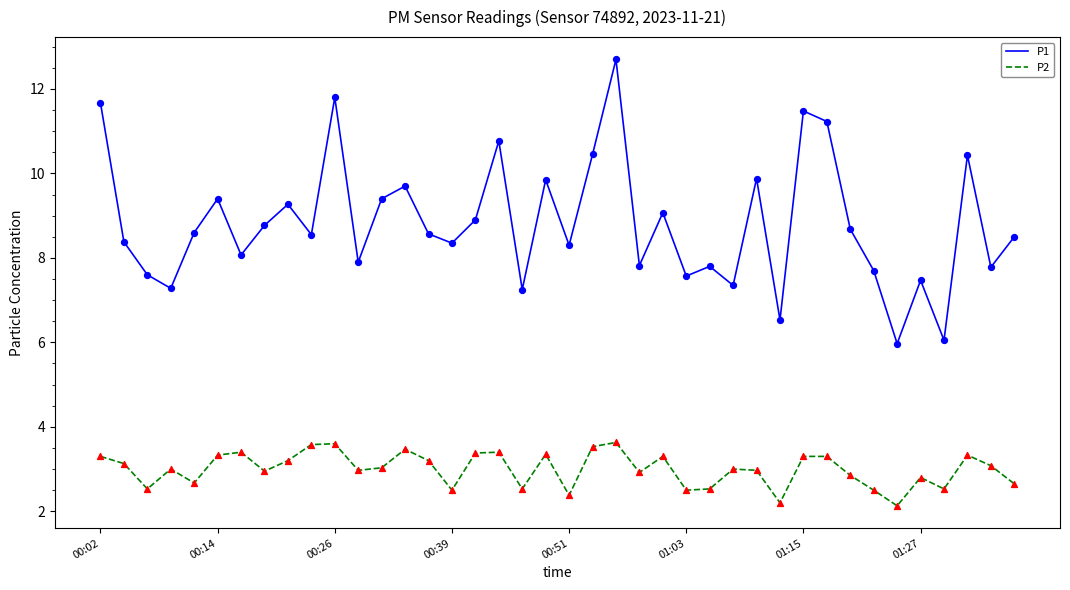

What is the lowest value of the P1 series?

6.0